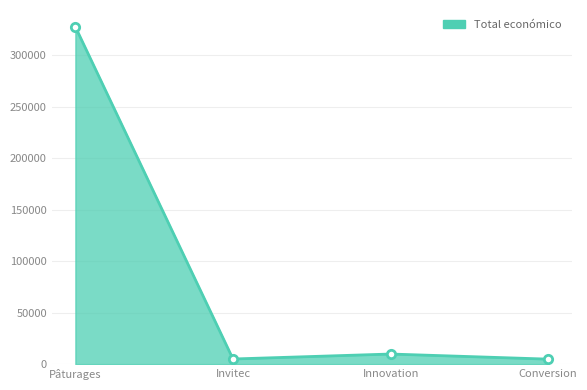

Which category has the highest value across all series?

Pâturages